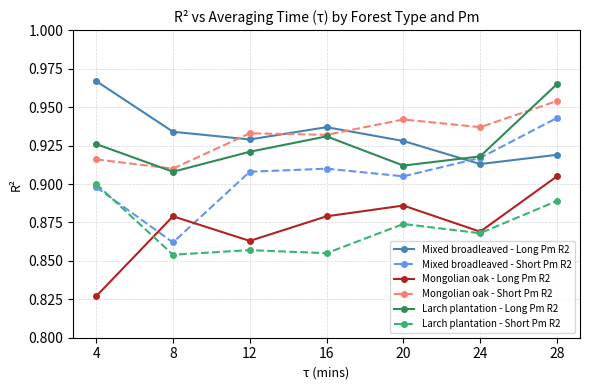

Which series ends up on top after the final intersection of Mixed broadleaved - Long Pm R2 and Larch plantation - Long Pm R2?

Larch plantation - Long Pm R2